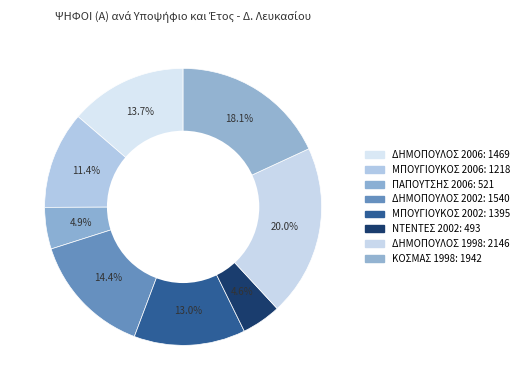

Count the number of slices in the pie.

8